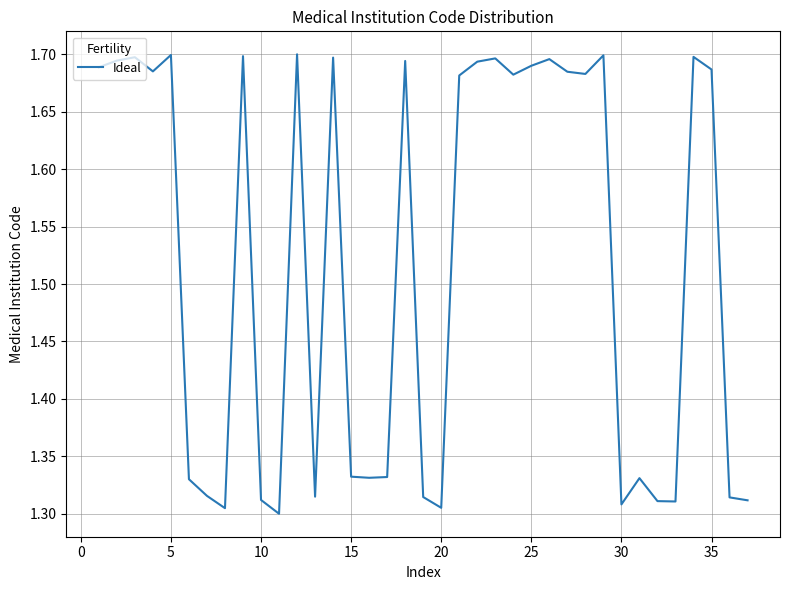

Does the chart display data point markers on the line(s)?

No